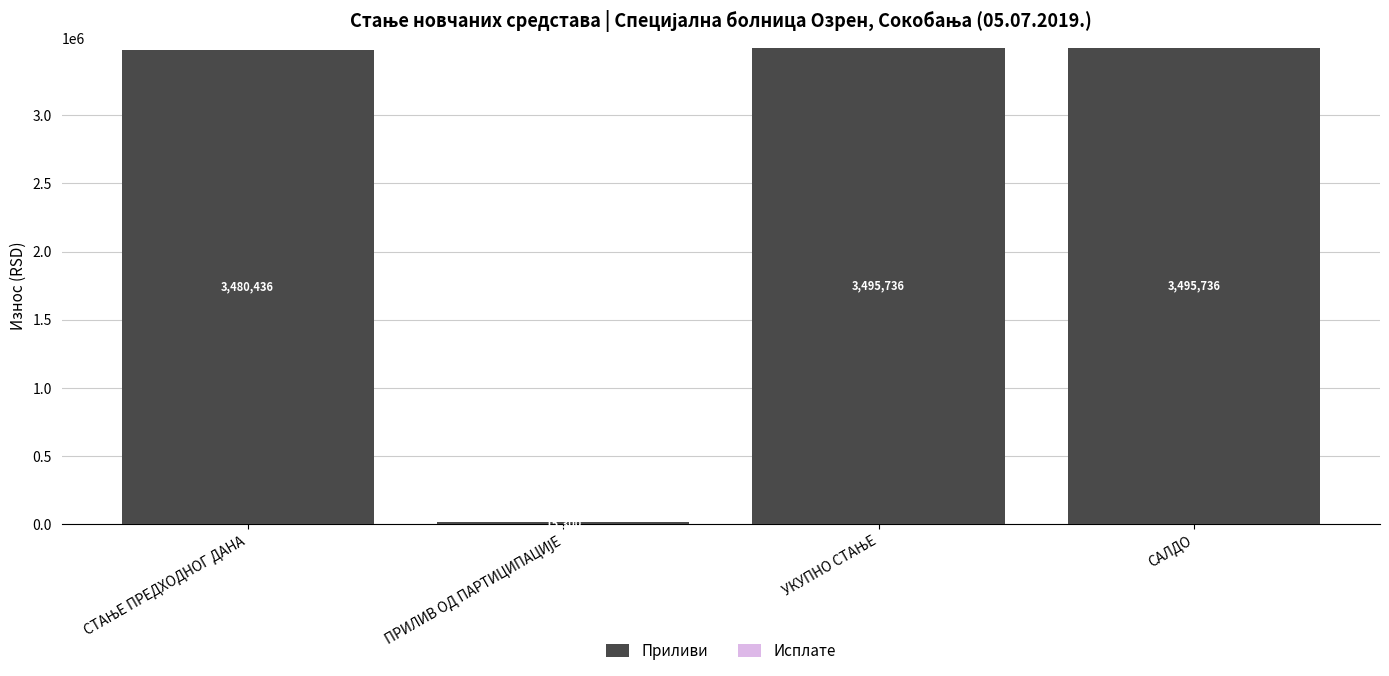

Read the value at САЛДО.

3495735.9